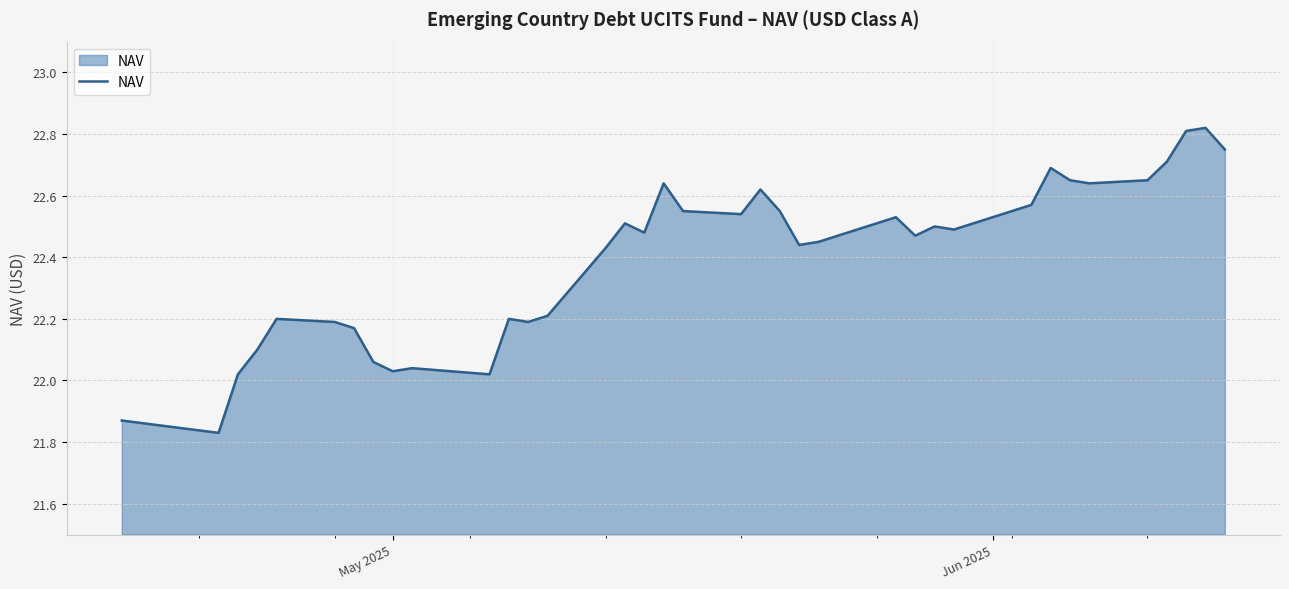

What is the difference between the maximum and minimum values?

1.0